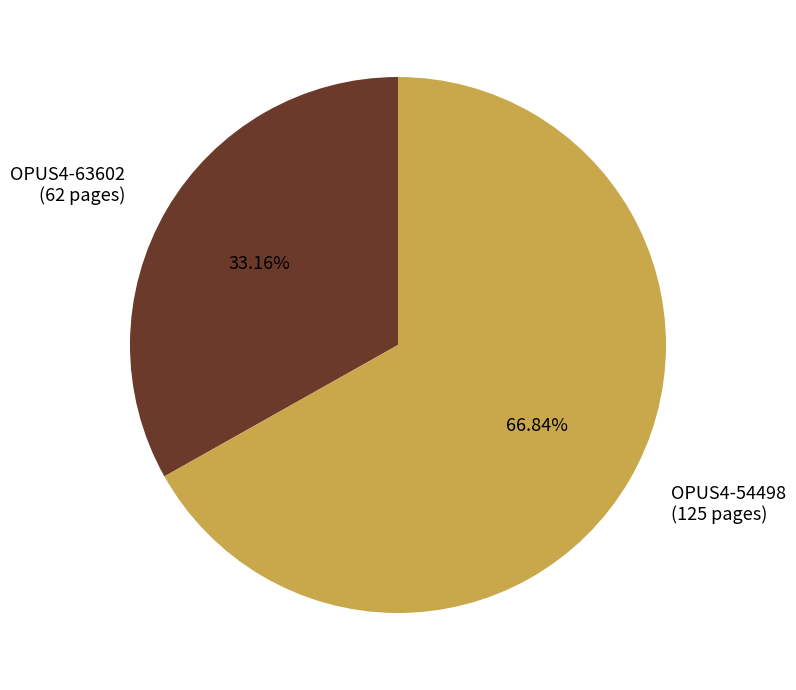

To the nearest percent, what is the combined percentage of OPUS4-63602 and OPUS4-54498?

100%